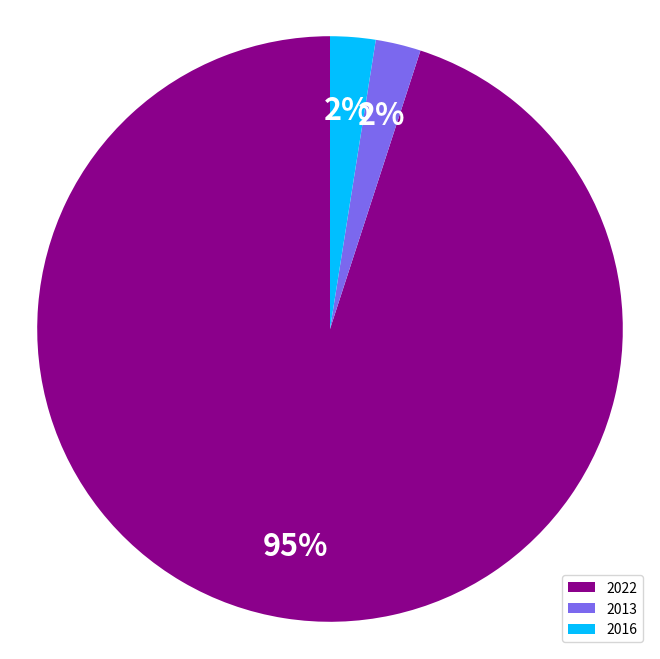

Does any single category account for the majority?

Yes